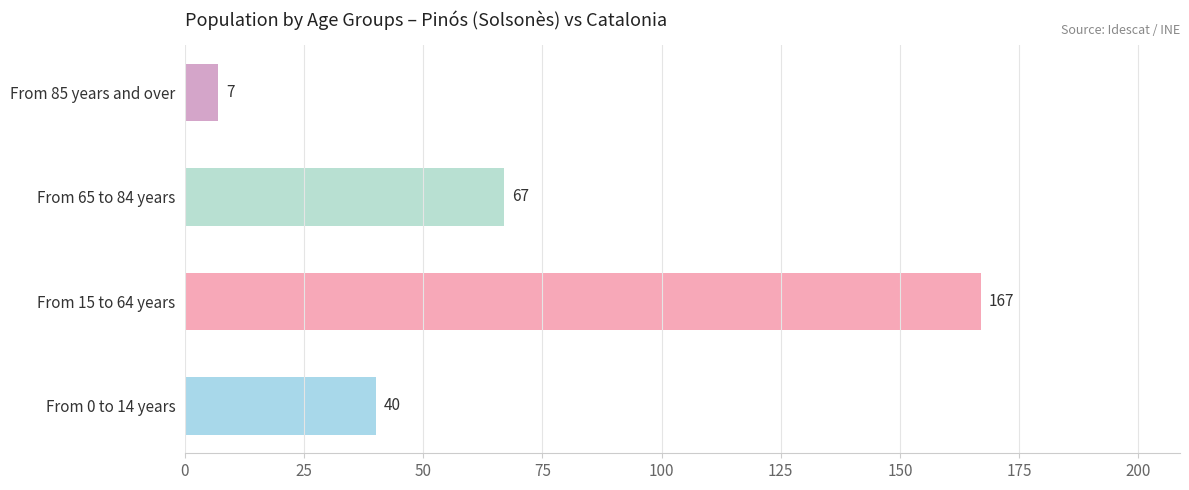

What is the difference between the maximum and minimum values?

160